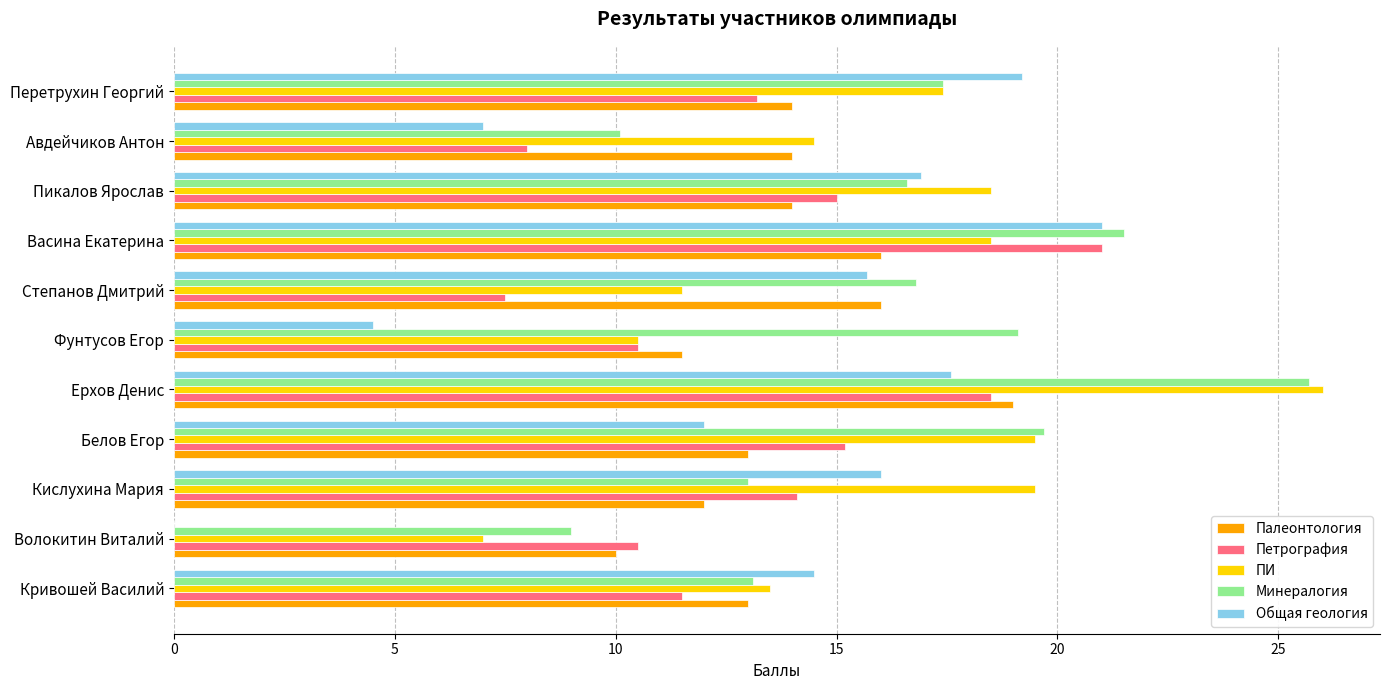

What value does the Палеонтология series have at Ерхов Денис?

19.0